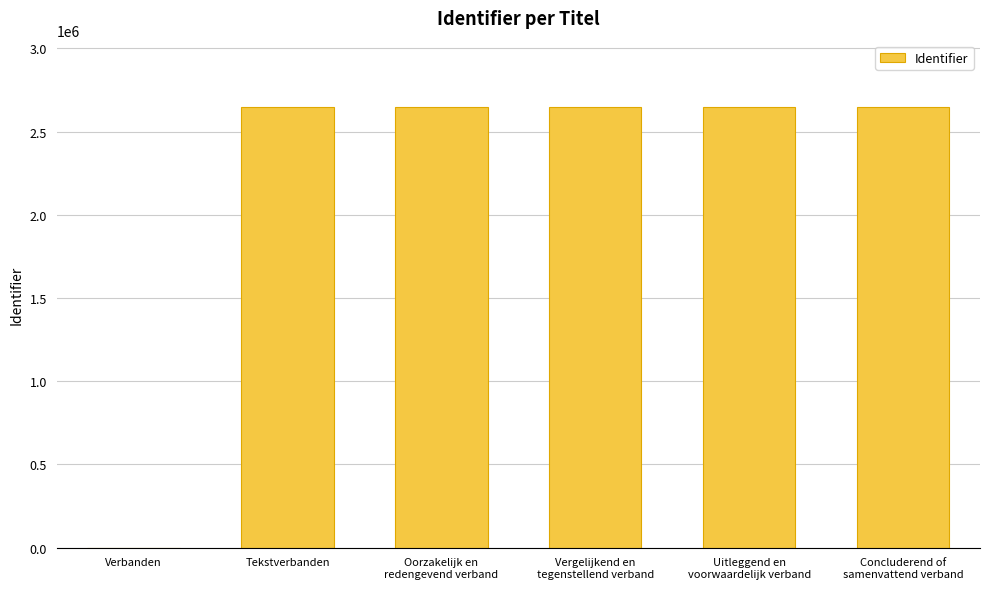

What is the maximum value shown in the chart?

2649574